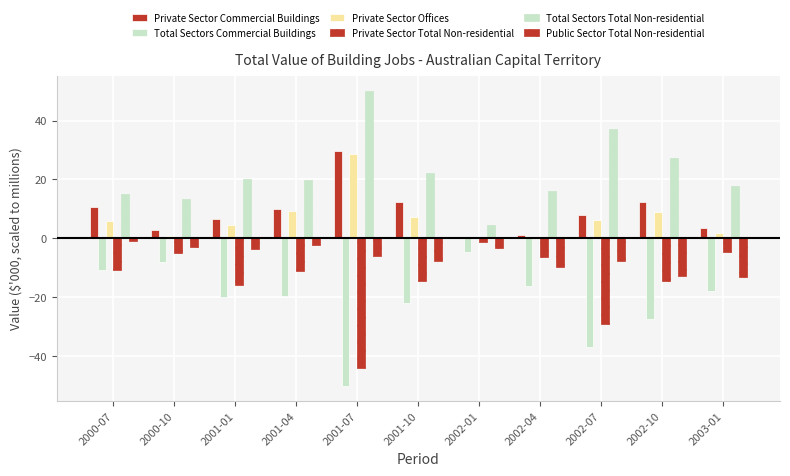

Are the bars grouped side by side (vs. stacked)?

Yes